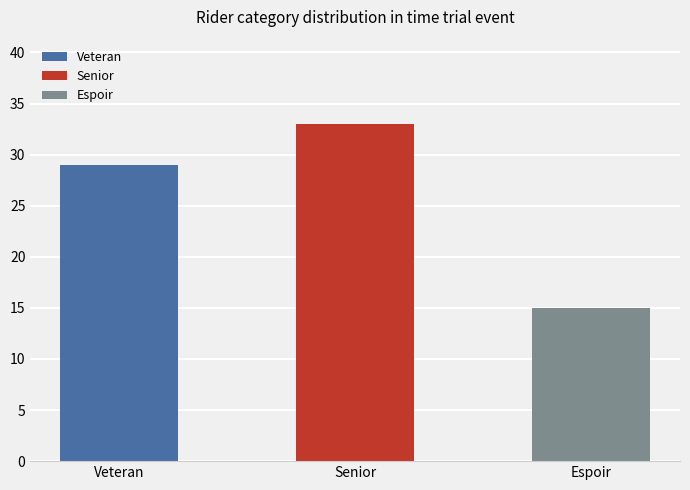

Rank the categories by value from highest to lowest.

Senior, Veteran, Espoir